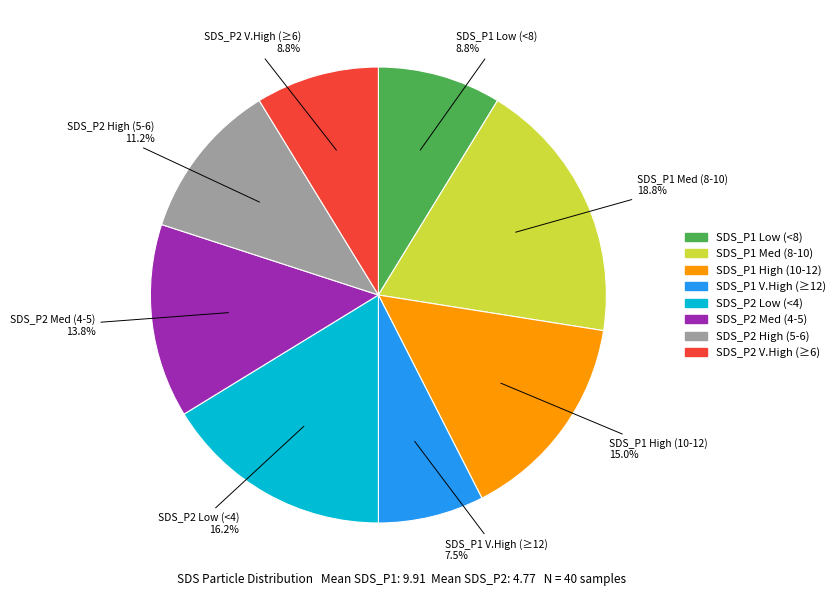

Is there any slice that represents more than half of the pie?

No